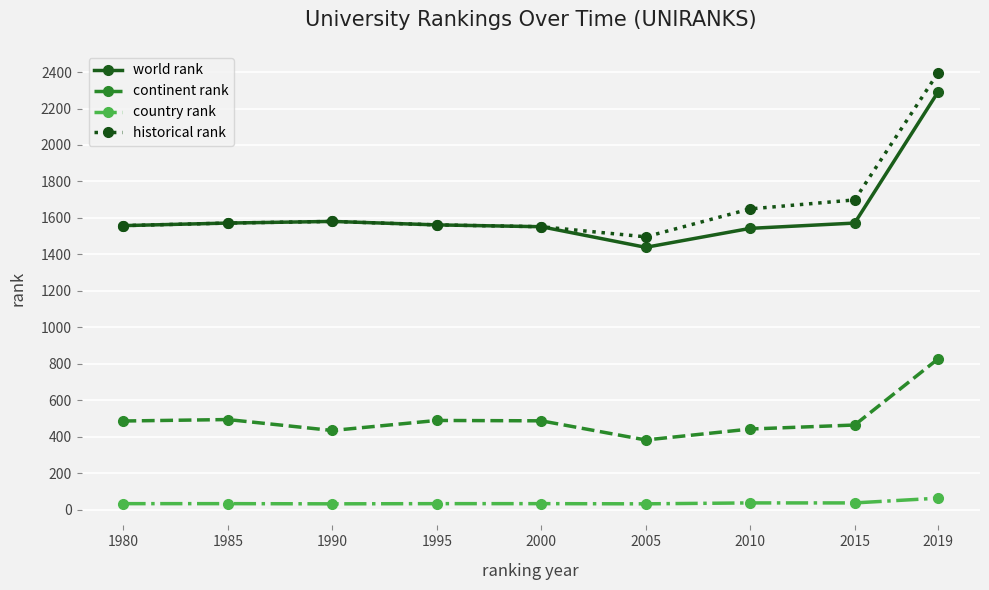

At which category does the chart reach its peak across all series?

2019